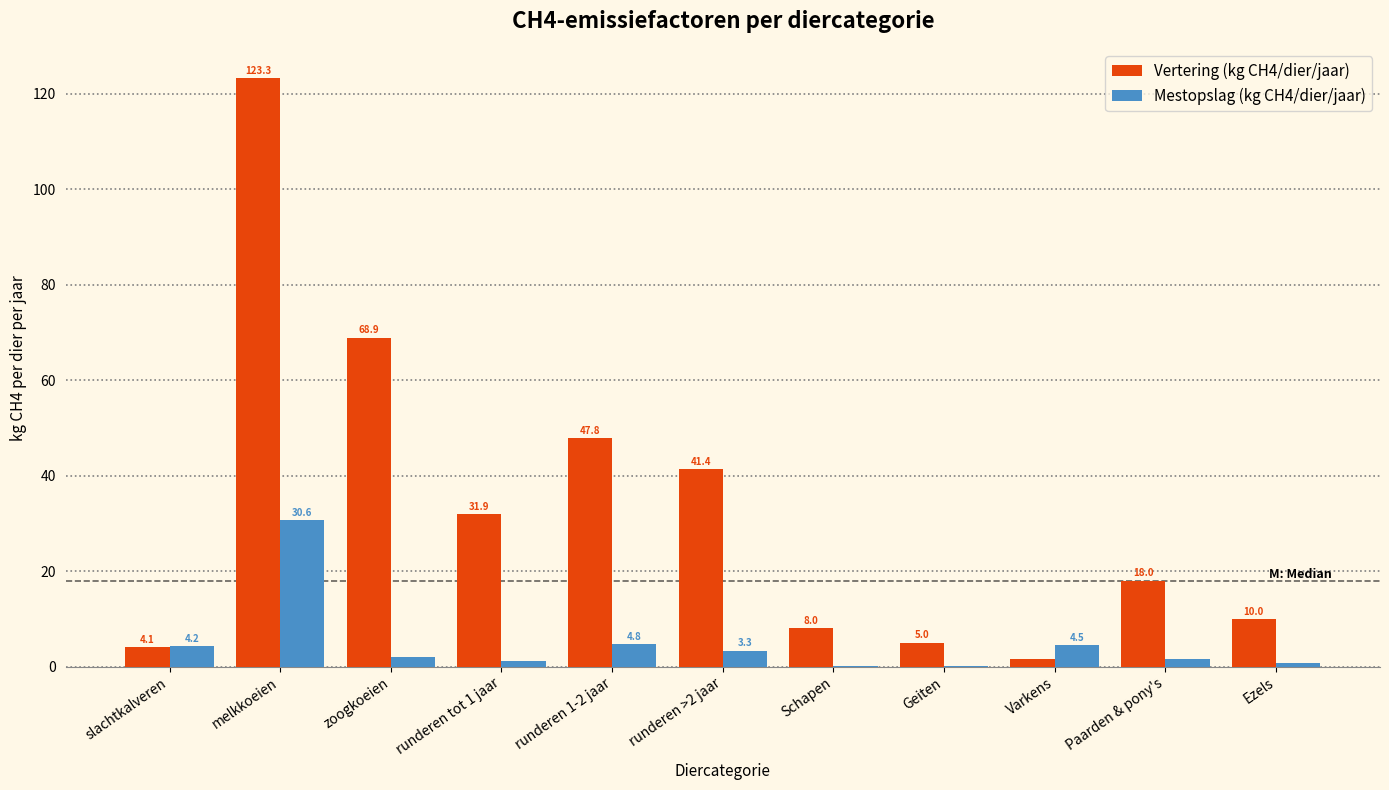

What is the approximate value of Vertering (kg CH4/dier/jaar) at Ezels?

10.0